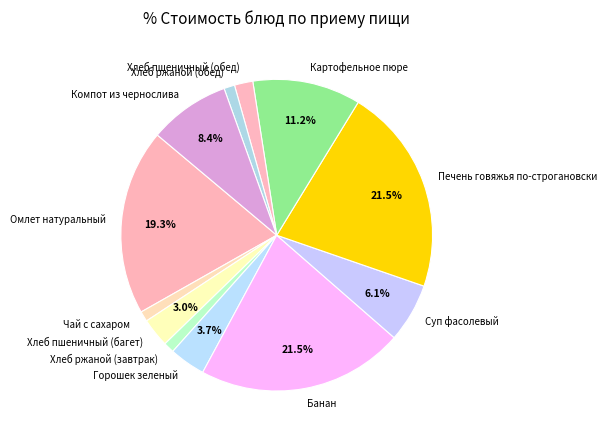

Between Хлеб пшеничный (багет) and Хлеб ржаной (обед), which is larger?

Хлеб пшеничный (багет)